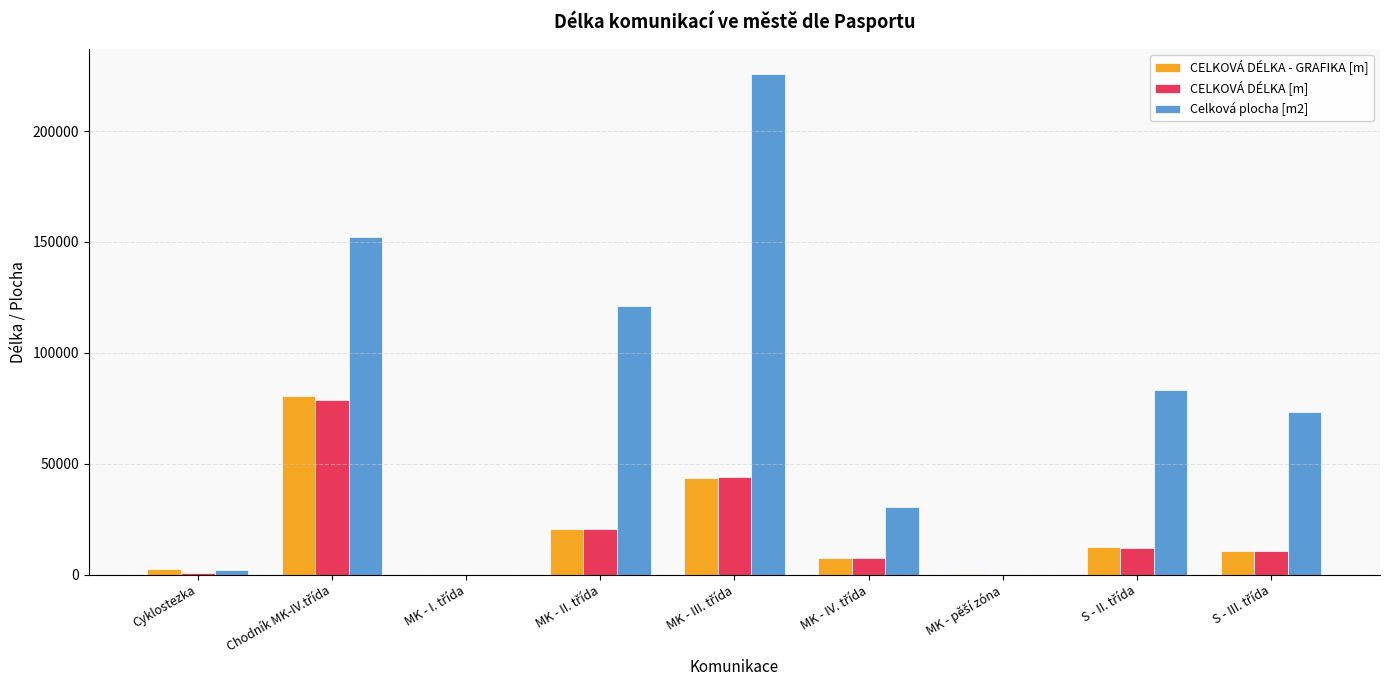

What is the highest value of the CELKOVÁ DÉLKA - GRAFIKA [m] series?

80687.9